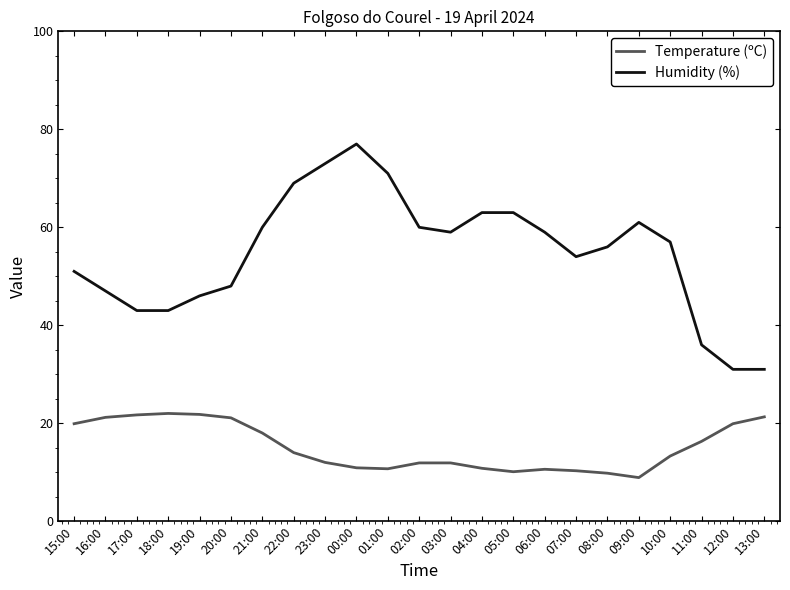

Rank the series at 02:00 from highest to lowest value.

Humidity (%), Temperature (ºC)